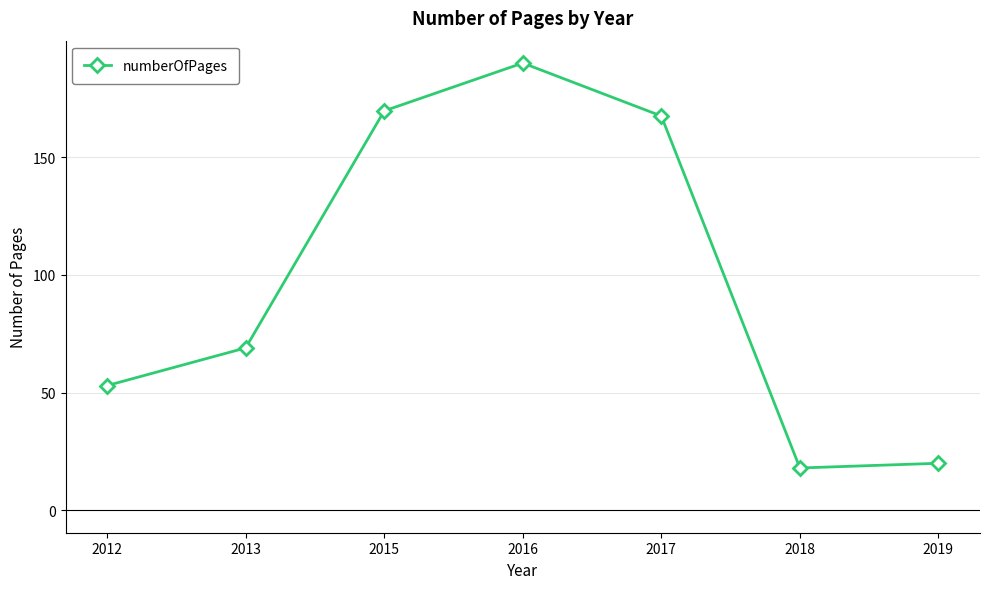

How many points are higher than both their immediate neighbors (excluding endpoints)?

1